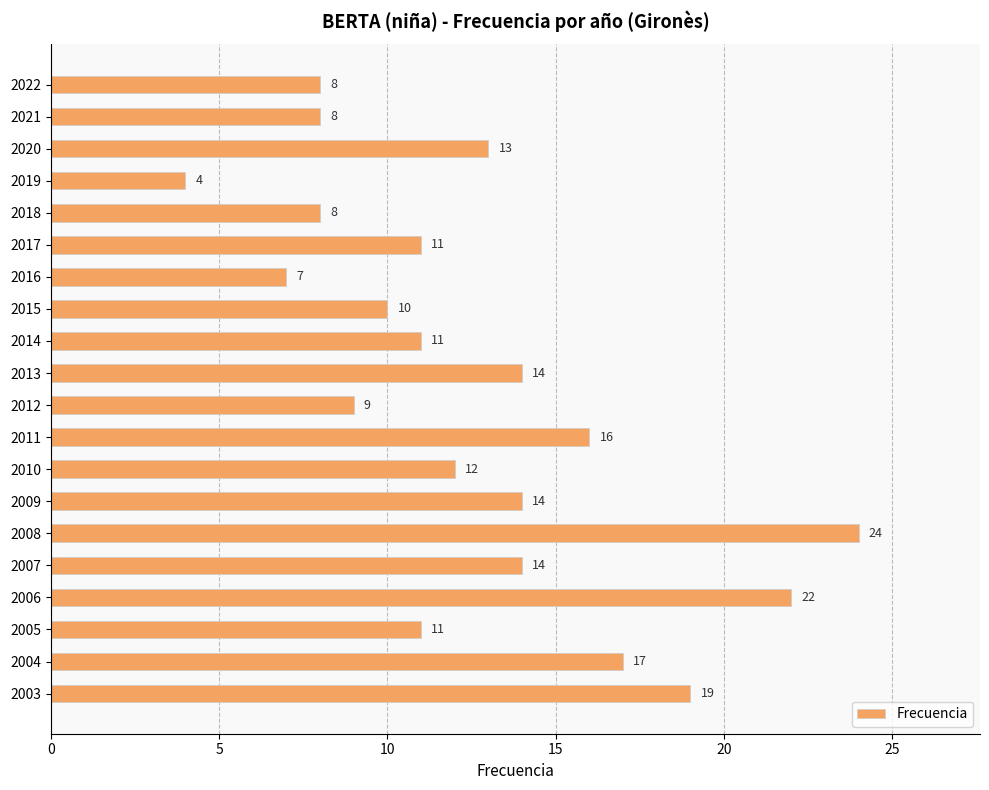

Reading bottom to top, extract all data points from this chart.

19	17	11	22	14	24	14	12	16	9	14	11	10	7	11	8	4	13	8	8